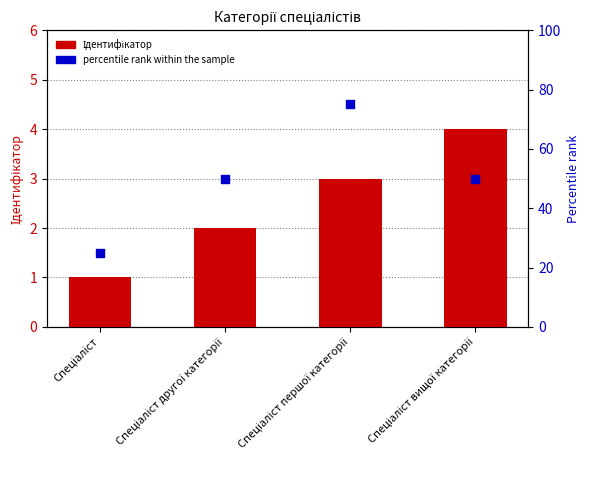

Which series has the largest Y range (max minus min)?

percentile rank within the sample